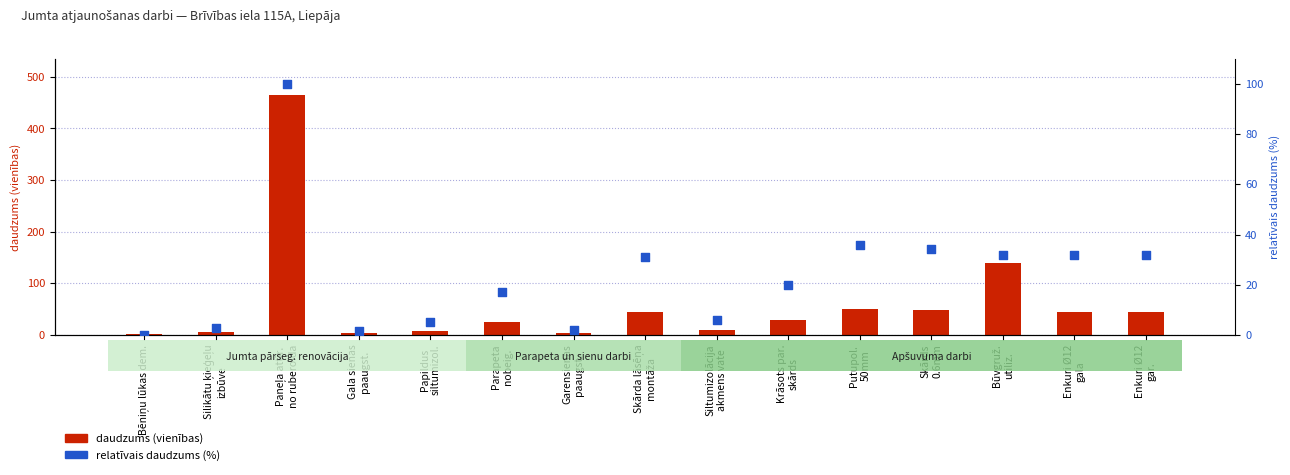

Which series has the largest Y range (max minus min)?

daudzums (vienības)